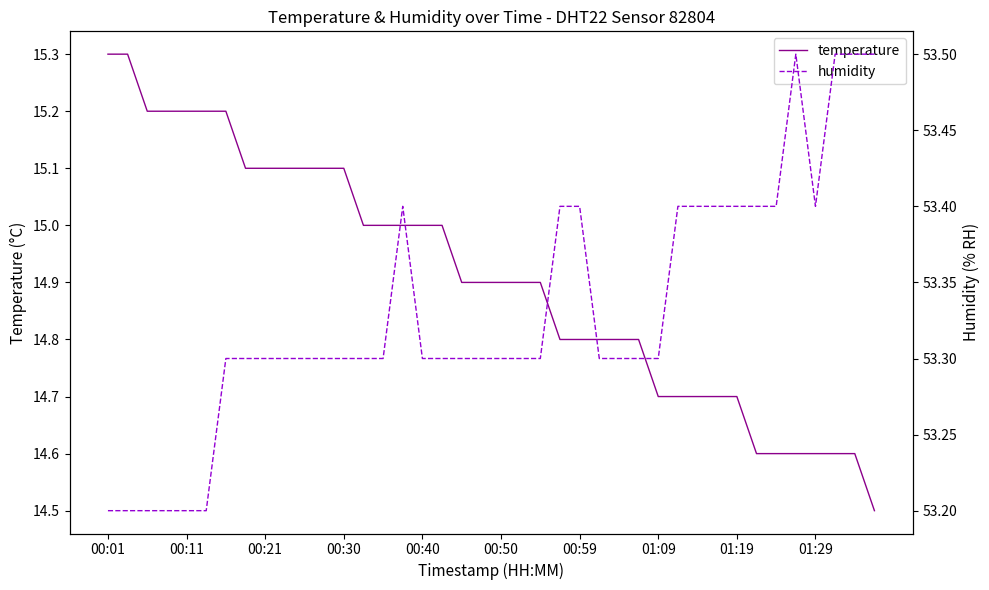

Which category has the highest value in the humidity series?

35